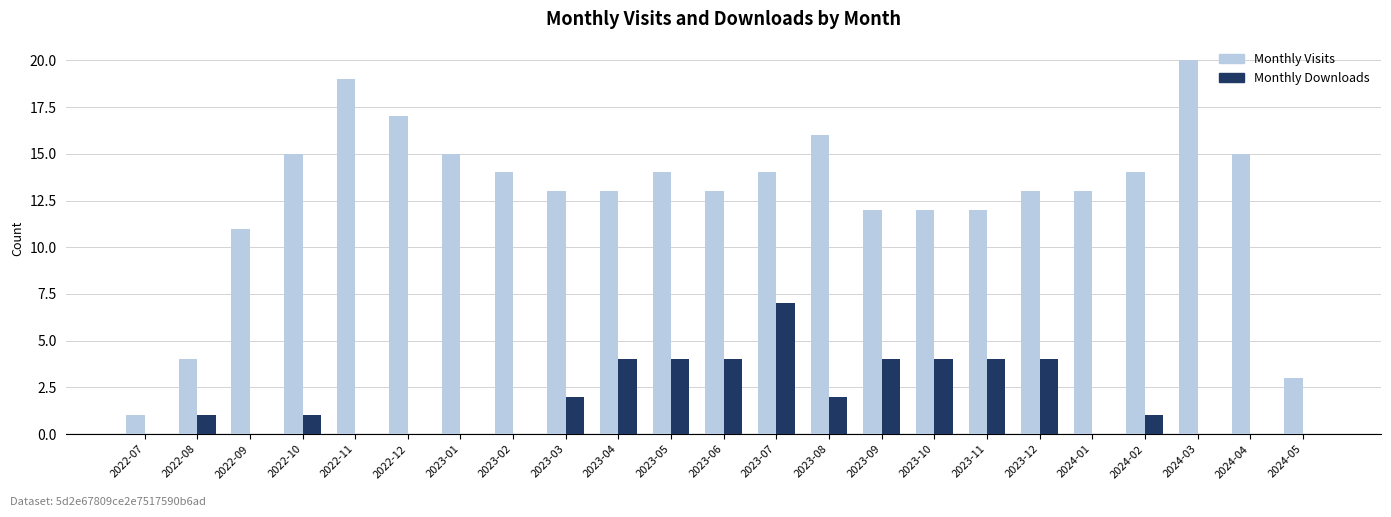

What is the total value across all series at 2024-04?

15